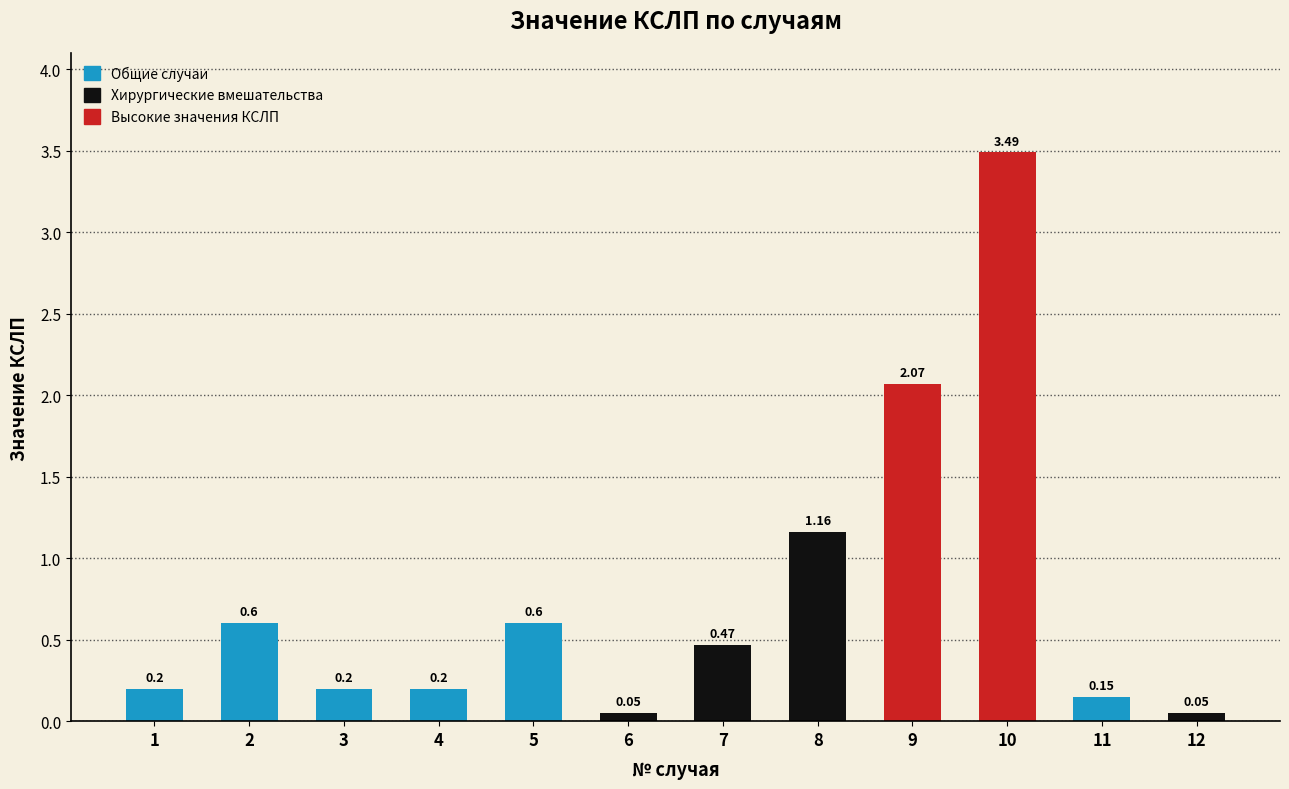

What is the difference between the second highest and second lowest values?

2.0